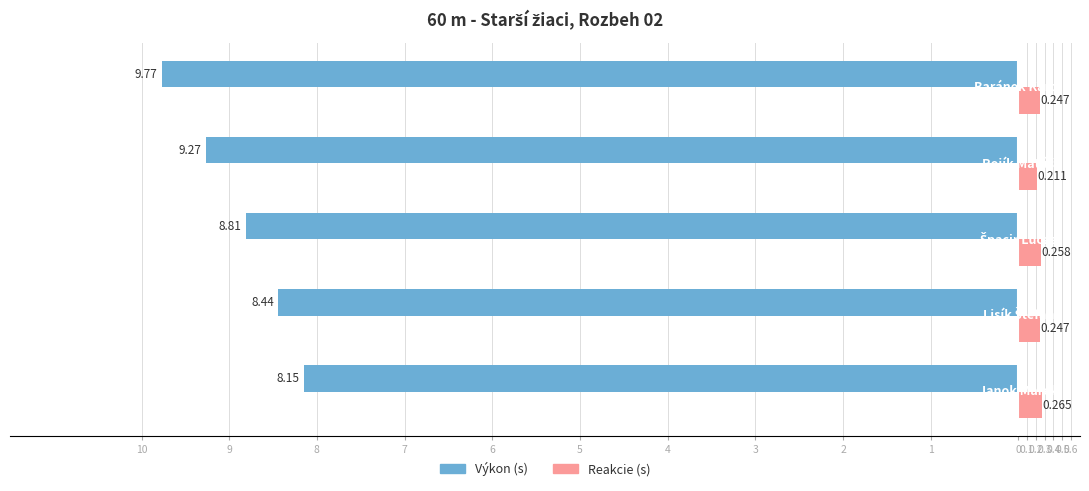

Are the bars horizontal?

Yes